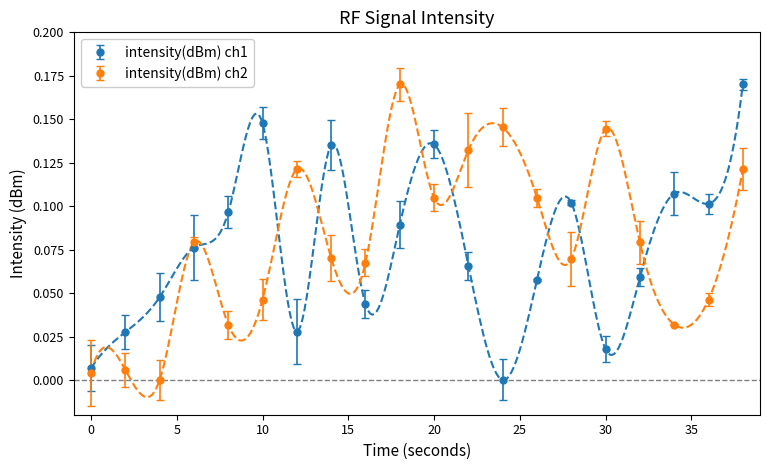

Reading left to right, what are all the values shown in this chart?

intensity(dBm): 0.0	0.0	0.0	0.1	0.1	0.1	0.0	0.1	0.0	0.1	0.1	0.1	0.0	0.1	0.1	0.0	0.1	0.1	0.1	0.2
intensity_smooth: 0.0	0.0	0.0	0.1	0.0	0.0	0.1	0.1	0.1	0.2	0.1	0.1	0.1	0.1	0.1	0.1	0.1	0.0	0.0	0.1